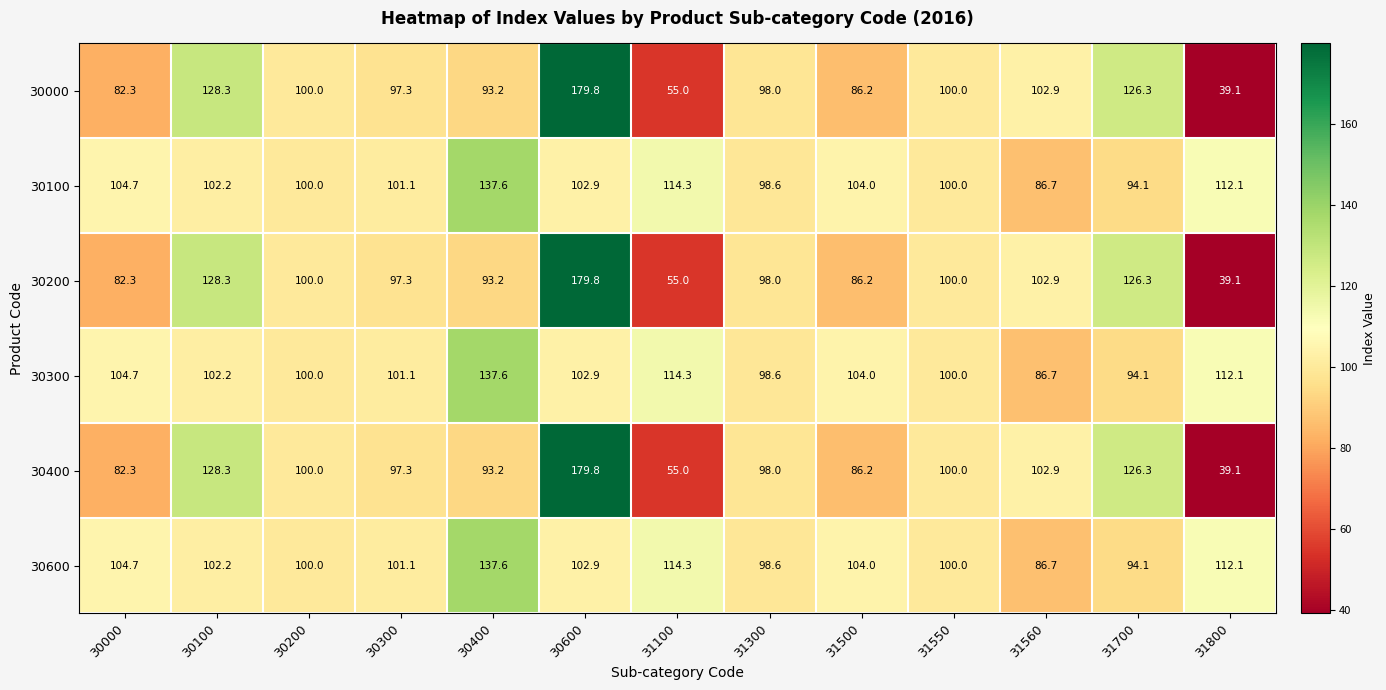

At which category is the sum across all series the highest?

30600